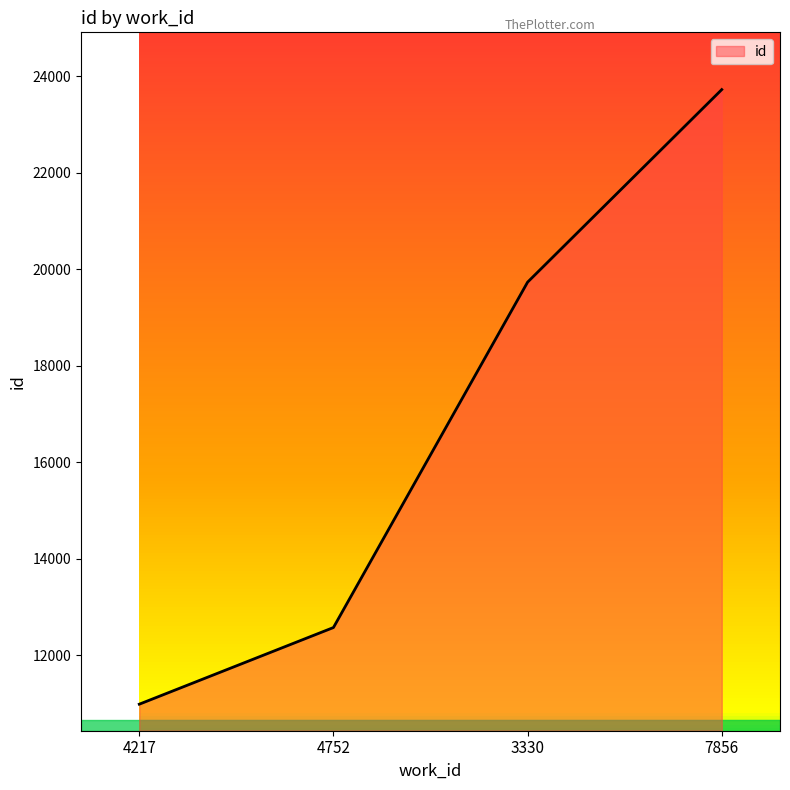

Does the chart have visible grid lines?

No